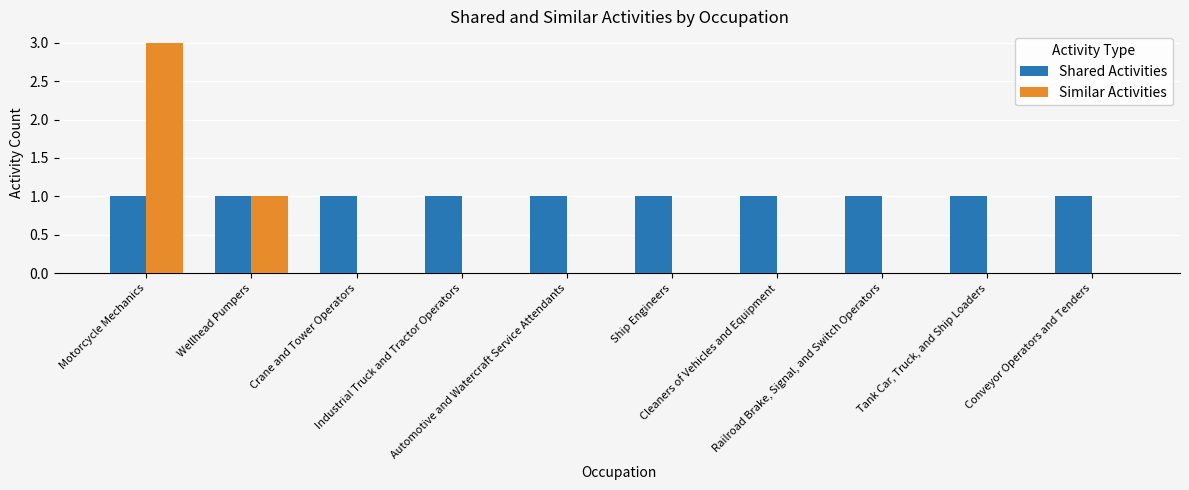

What are all the series names shown in the legend?

Shared Activities, Similar Activities